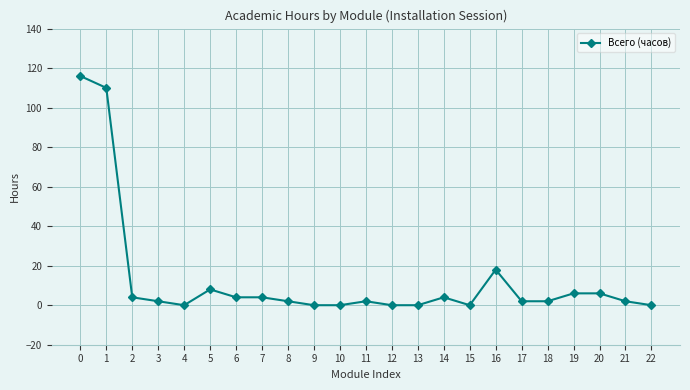

Where is the data nearest to the value 58?

16